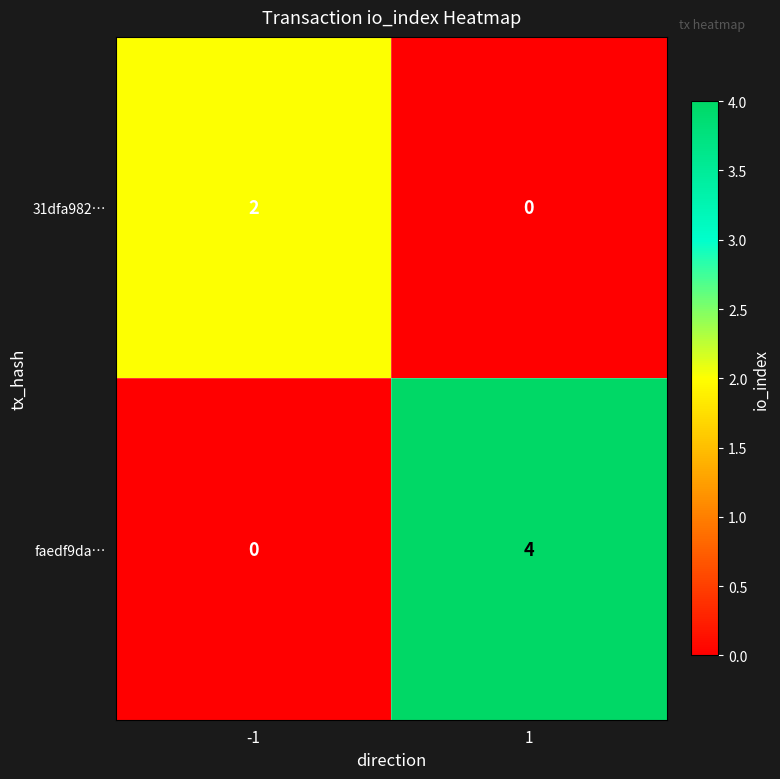

What is the maximum value shown in the chart?

4